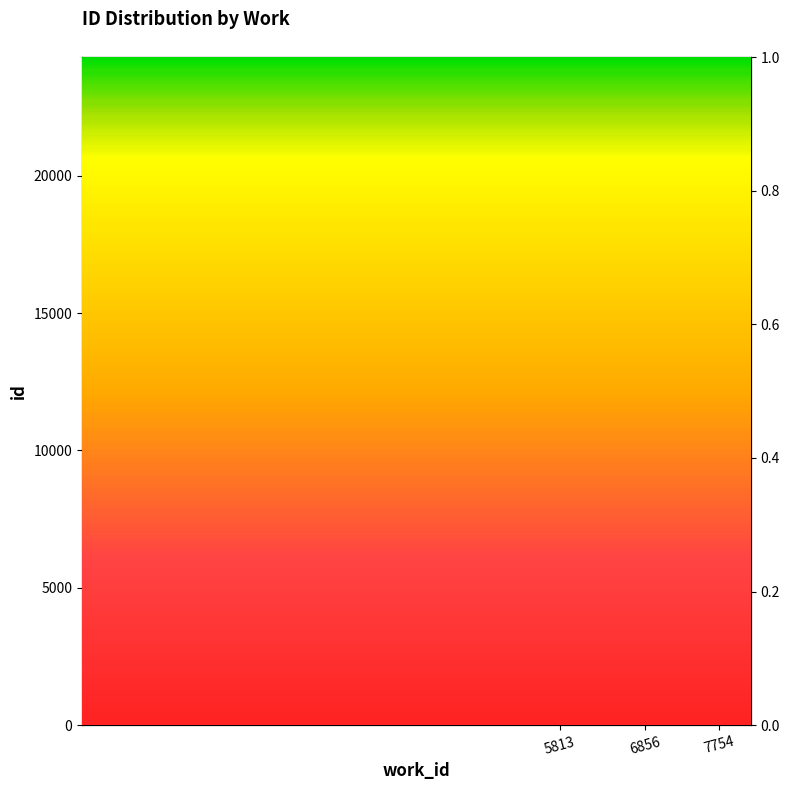

What is the change in value from 5813 to 7754?

+7663